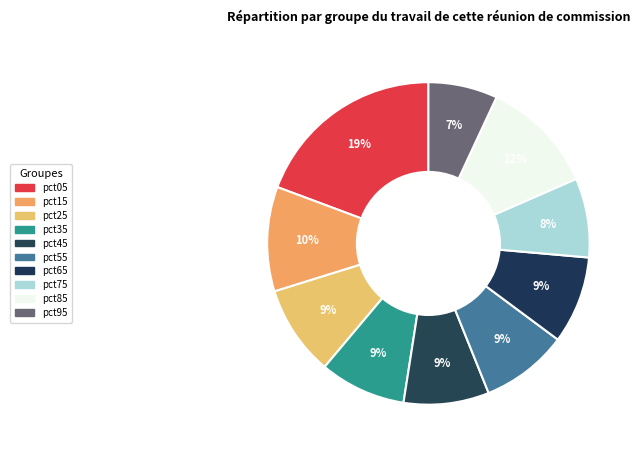

Rank the categories by value from lowest to highest.

pct95, pct75, pct45, pct35, pct55, pct65, pct25, pct15, pct85, pct05